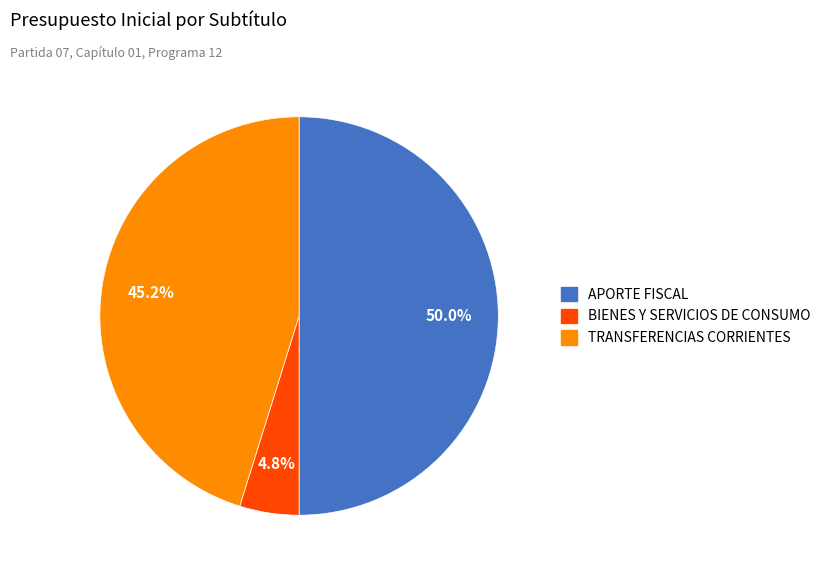

Which category has the smallest portion of the pie?

BIENES Y SERVICIOS DE CONSUMO